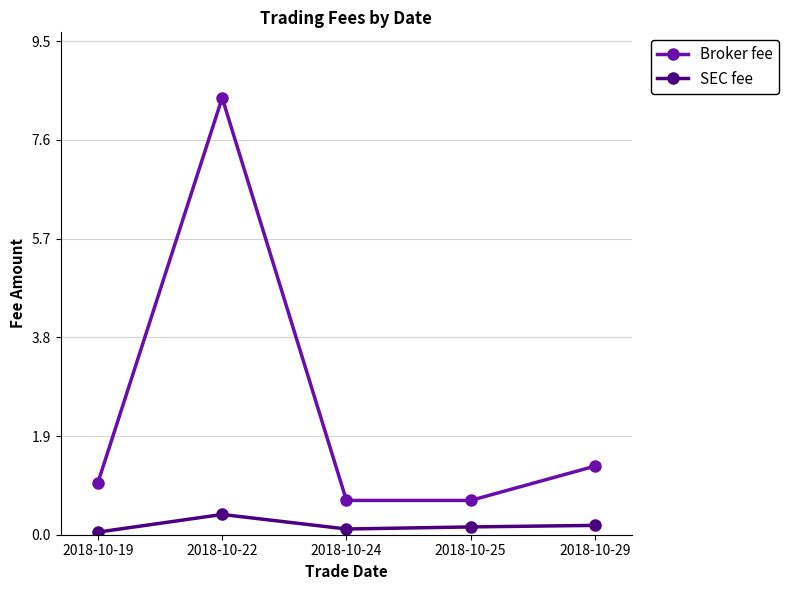

True or false: SEC fee and Broker fee cross at least once.

False